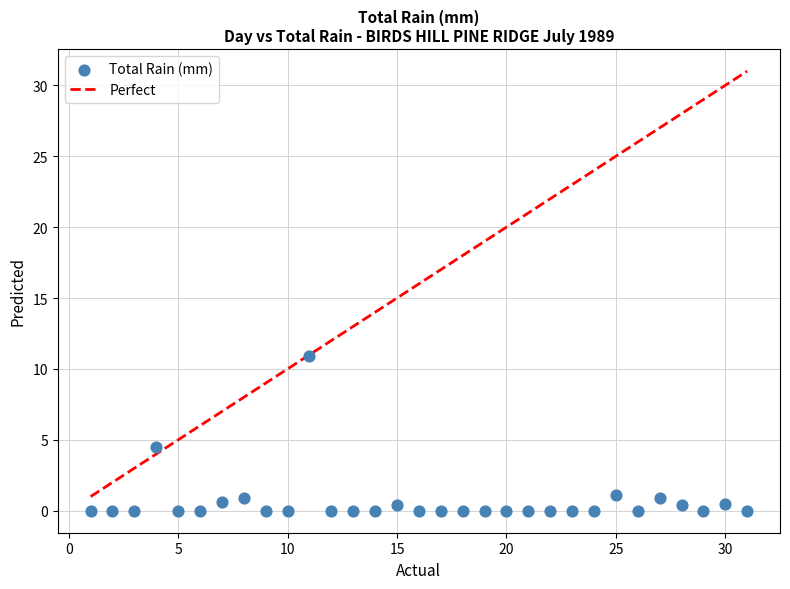

What is the range of X values (max minus min)?

30.0